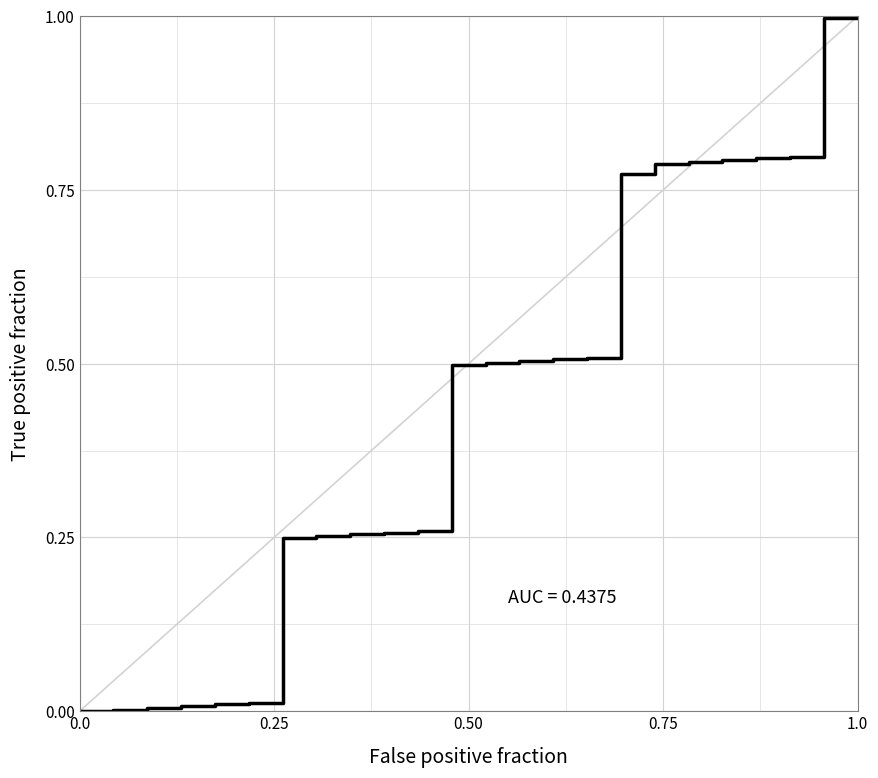

How many lines are shown in the chart?

1